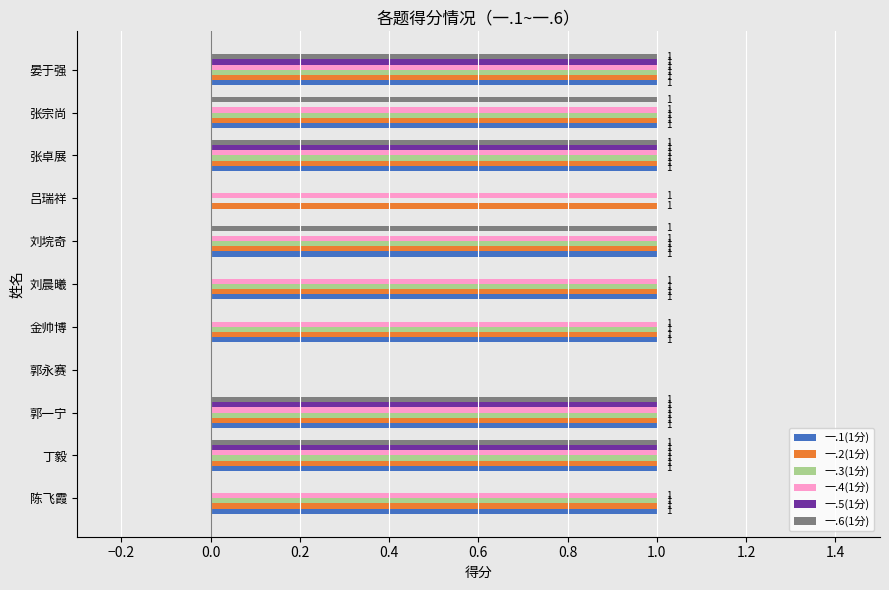

What is the sum of all 一.1(1分) values?

9